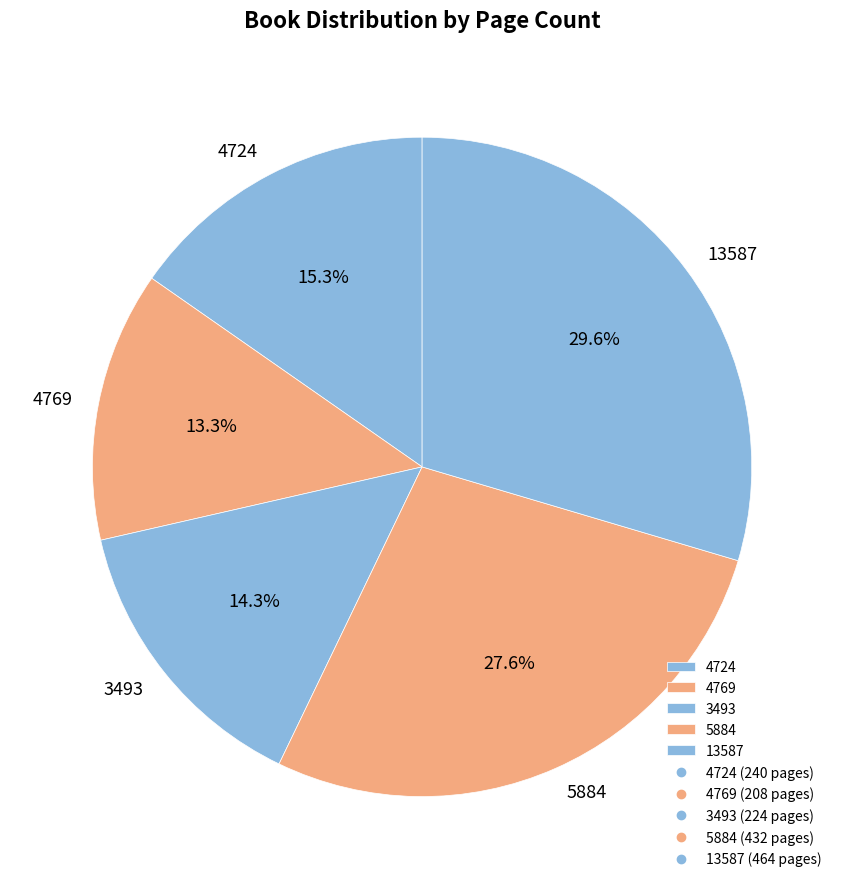

What is the total percentage of 4724 and 5884?

42.9%